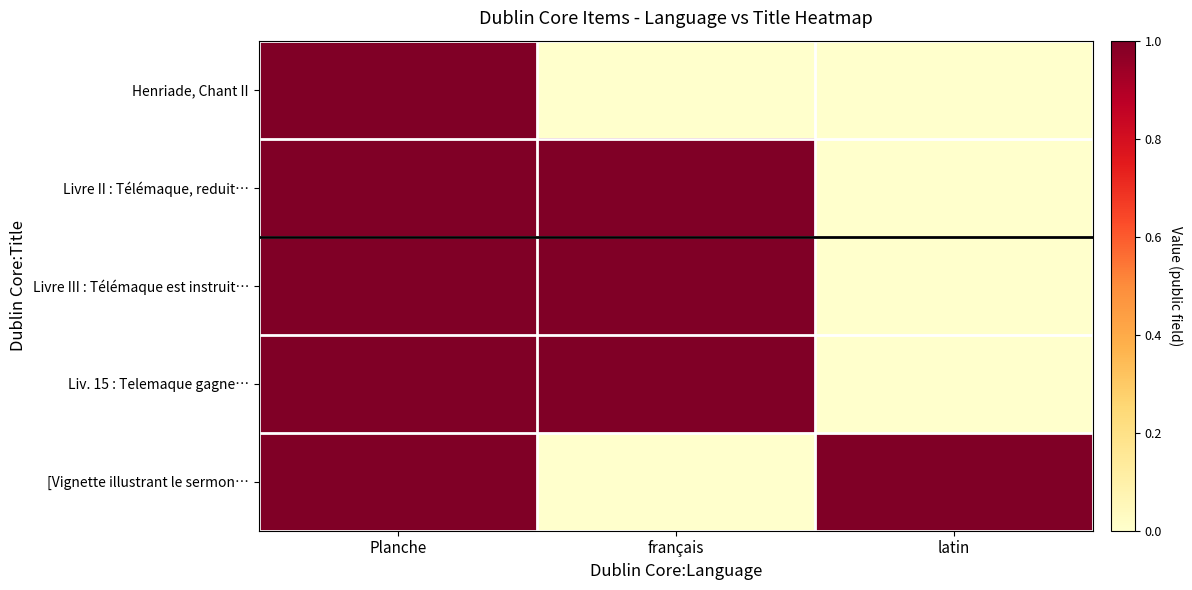

Reading left to right, list all the values displayed in this chart.

Henriade, Chant II: Planche=1	français=0	latin=0
Livre II : Télémaque, reduit…: Planche=1	français=1	latin=0
Livre III : Télémaque est instruit…: Planche=1	français=1	latin=0
Liv. 15 : Telemaque gagne…: Planche=1	français=1	latin=0
[Vignette illustrant le sermon…: Planche=1	français=0	latin=1